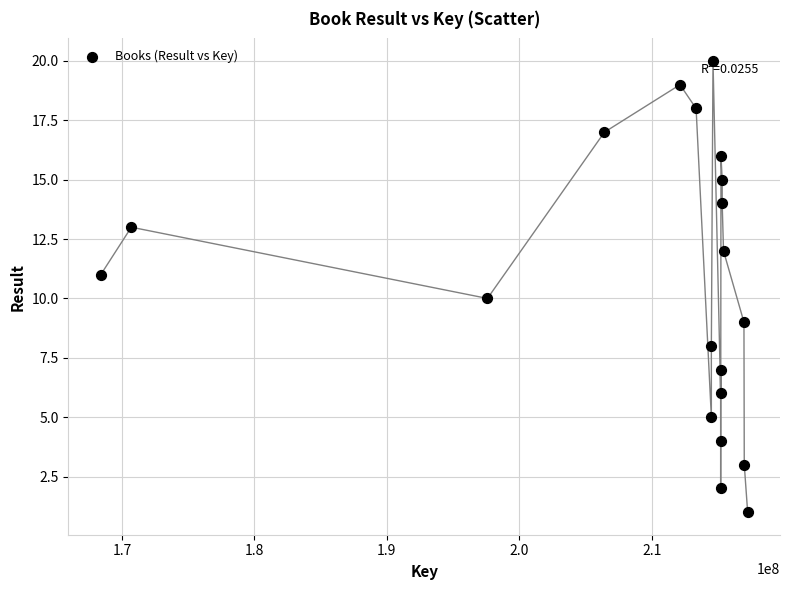

What is the range of Y values (max minus min)?

19